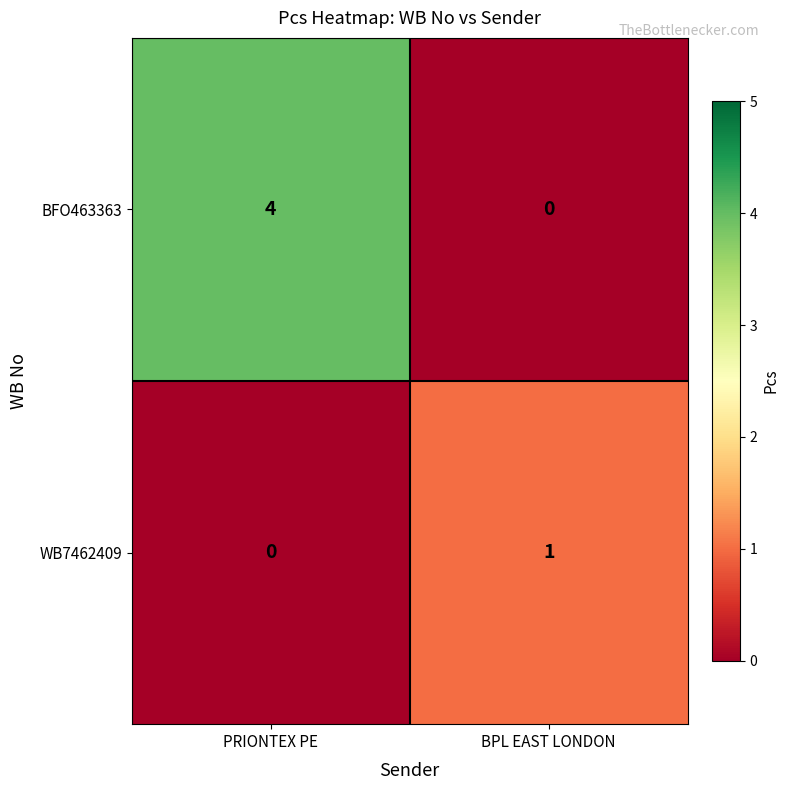

What is the sum of all BFO463363 values?

4